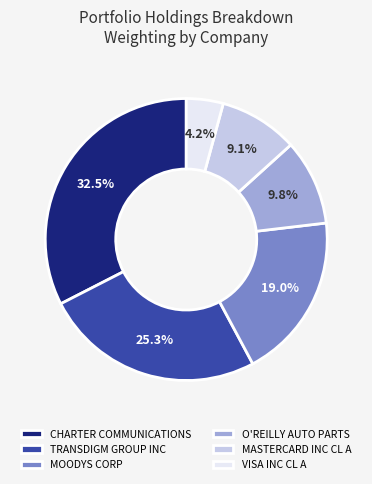

To the nearest percent, what percentage of the pie is VISA INC CL A?

4%